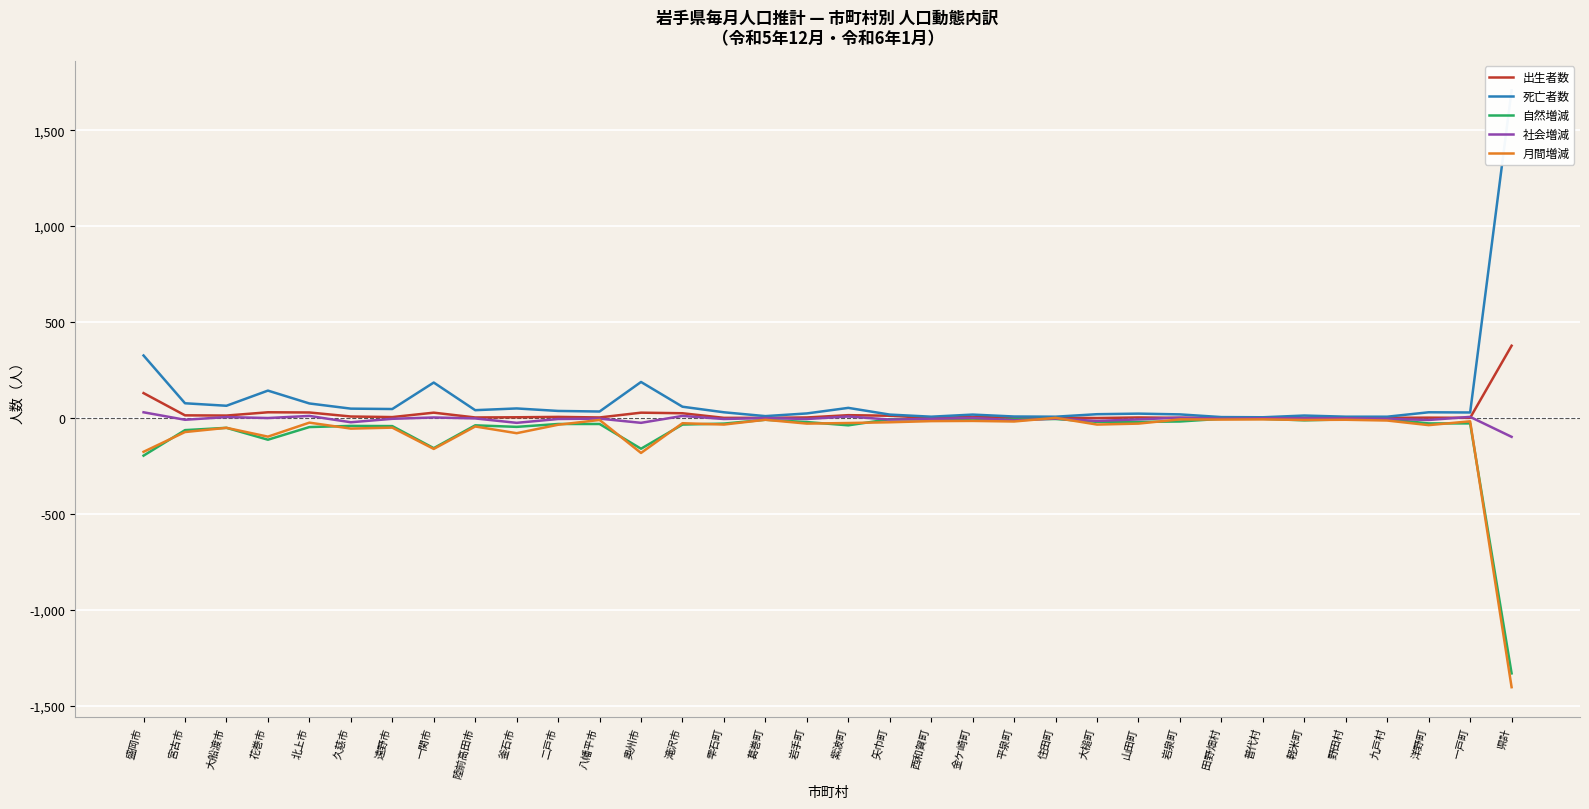

True or false: 自然増減 and 死亡者数 cross at least once.

False